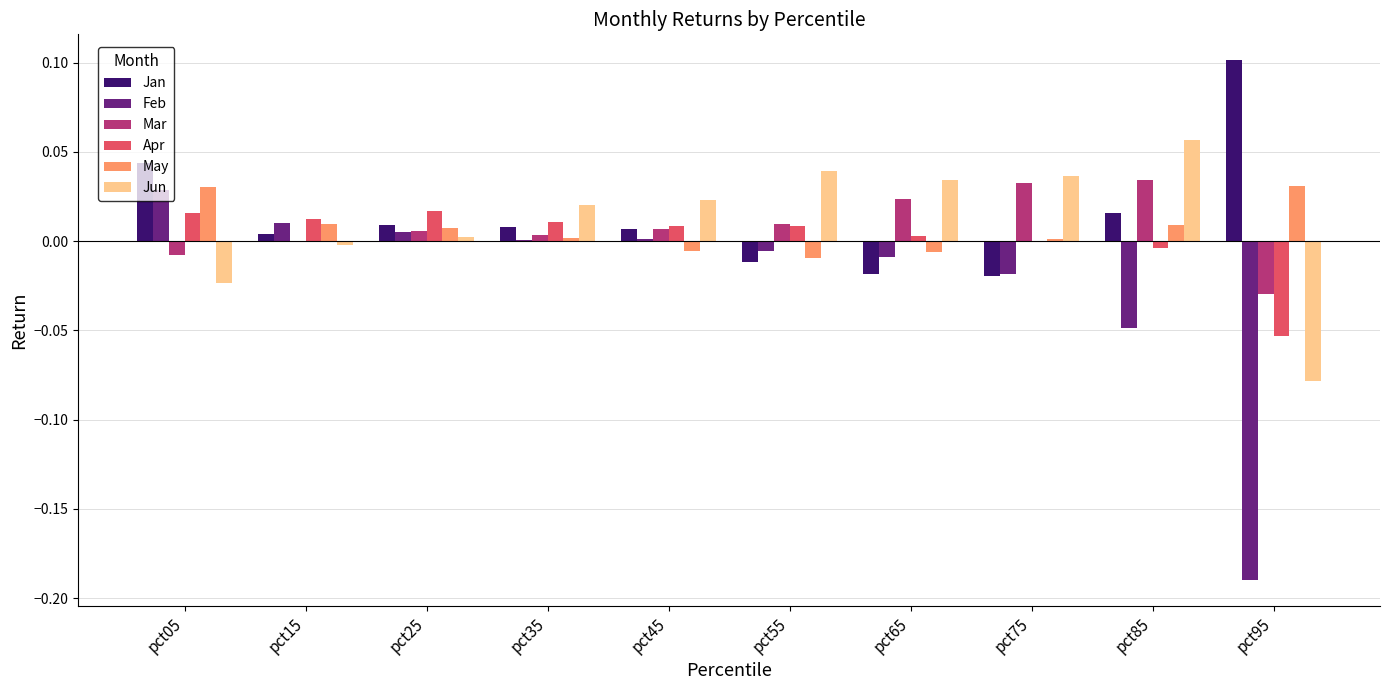

Is the value of Feb at pct45 greater than the value of Jun at pct05?

Yes